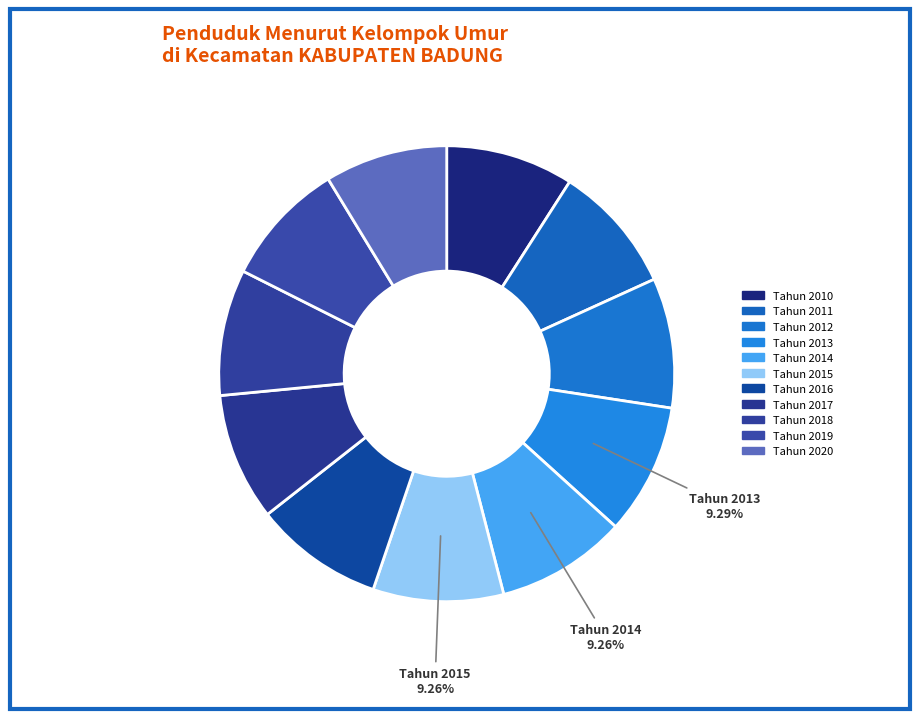

How many slices are in this pie chart?

11